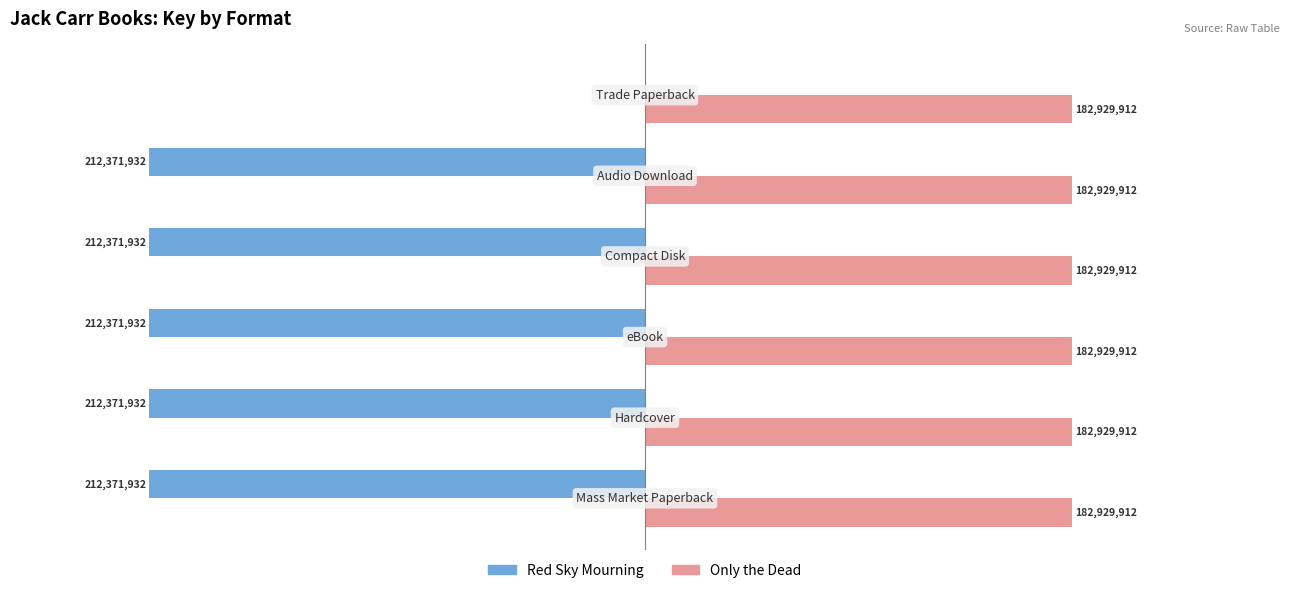

Which series has the largest total across all categories?

Only the Dead